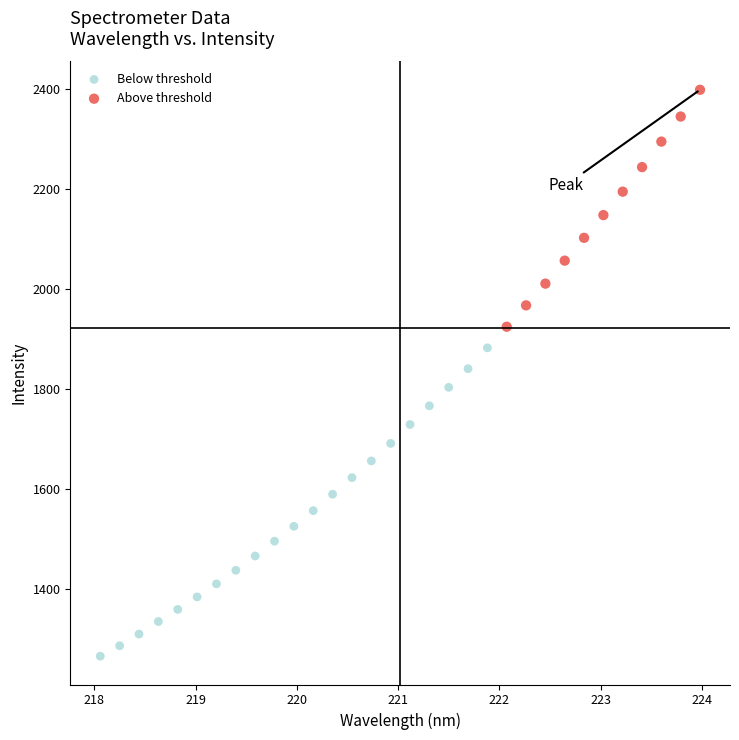

Which series has the widest spread of Y values?

Below threshold